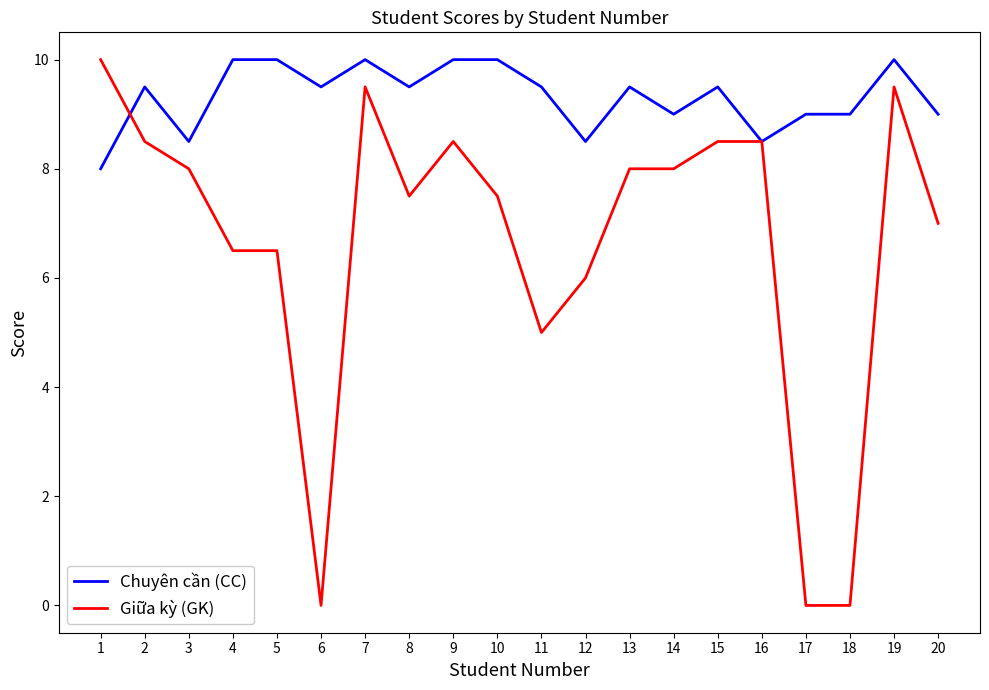

True or false: Giữa kỳ (GK) has a value of 3.9 at 14.

False